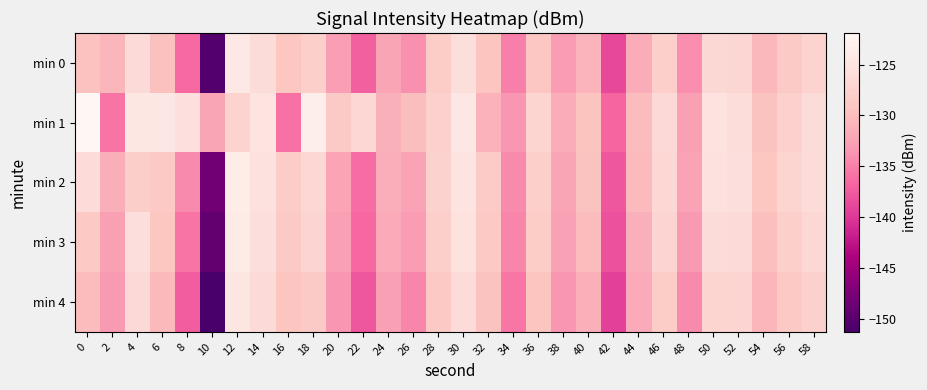

Reading left to right, what are all the values shown in this chart?

min 0: 0=-129.6	2=-130.7	4=-126.3	6=-129.6	8=-136.4	10=-150.4	12=-124.3	14=-126.1	16=-129.0	18=-127.8	20=-133.0	22=-137.0	24=-132.3	26=-133.9	28=-128.3	30=-125.8	32=-129.2	34=-135.1	36=-129.0	38=-133.1	40=-130.9	42=-138.9	44=-131.5	46=-127.8	48=-134.0	50=-126.7	52=-126.9	54=-130.4	56=-128.5	58=-127.3
min 1: 0=-121.9	2=-135.8	4=-124.4	6=-124.4	8=-125.5	10=-132.3	12=-127.4	14=-124.9	16=-135.9	18=-123.4	20=-128.5	22=-126.8	24=-131.2	26=-129.9	28=-127.7	30=-124.3	32=-131.0	34=-133.5	36=-127.2	38=-131.6	40=-129.3	42=-136.8	44=-130.1	46=-126.5	48=-132.8	50=-125.1	52=-126.0	54=-129.5	56=-127.7	58=-126.1
min 2: 0=-126.2	2=-131.5	4=-127.9	6=-128.6	8=-134.2	10=-148.1	12=-123.6	14=-125.5	16=-128.1	18=-126.8	20=-132.3	22=-136.2	24=-131.5	26=-132.5	28=-127.5	30=-124.8	32=-128.3	34=-134.2	36=-127.8	38=-132.2	40=-129.5	42=-137.8	44=-130.2	46=-126.8	48=-132.5	50=-125.5	52=-125.7	54=-129.1	56=-127.2	58=-126.2
min 3: 0=-128.6	2=-132.8	4=-125.7	6=-129.1	8=-135.7	10=-149.2	12=-123.8	14=-125.7	16=-128.5	18=-127.1	20=-132.7	22=-136.6	24=-131.8	26=-133.1	28=-127.8	30=-125.2	32=-128.7	34=-134.6	36=-128.2	38=-132.6	40=-130.1	42=-138.1	44=-131.2	46=-127.1	48=-133.2	50=-126.1	52=-126.3	54=-129.8	56=-127.8	58=-126.7
min 4: 0=-130.1	2=-133.2	4=-126.5	6=-130.3	8=-137.3	10=-151.2	12=-124.7	14=-126.3	16=-129.2	18=-128.5	20=-133.5	22=-137.8	24=-132.7	26=-134.6	28=-128.7	30=-126.2	32=-129.5	34=-135.6	36=-129.2	38=-133.5	40=-131.3	42=-139.2	44=-131.8	46=-128.2	48=-134.2	50=-127.2	52=-127.1	54=-130.7	56=-128.7	58=-127.6